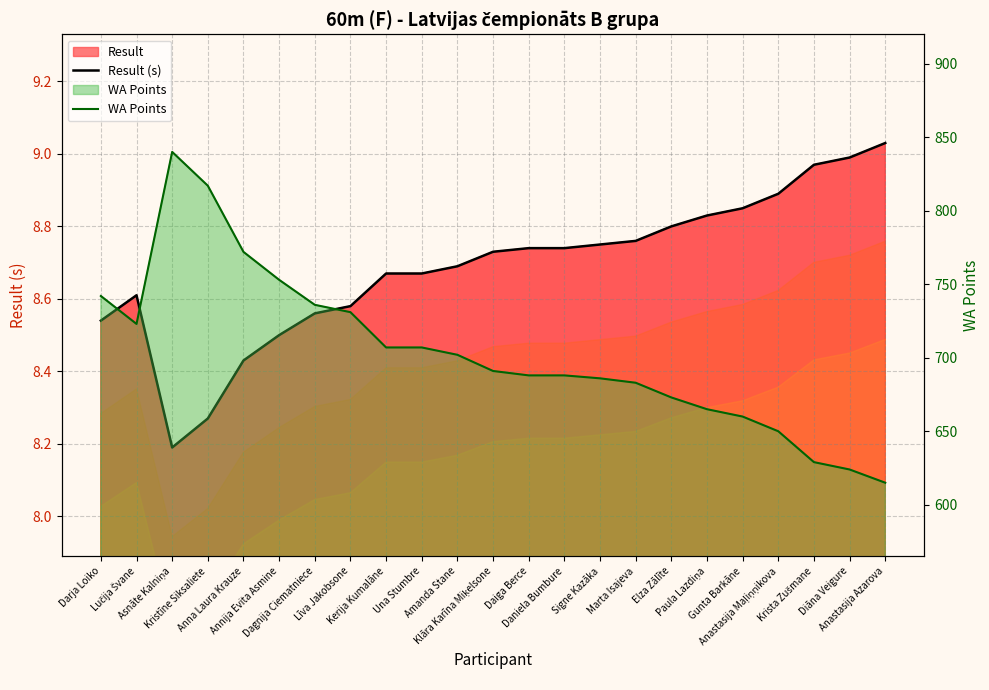

True or false: WA Points and Result (s) intersect in this chart.

False